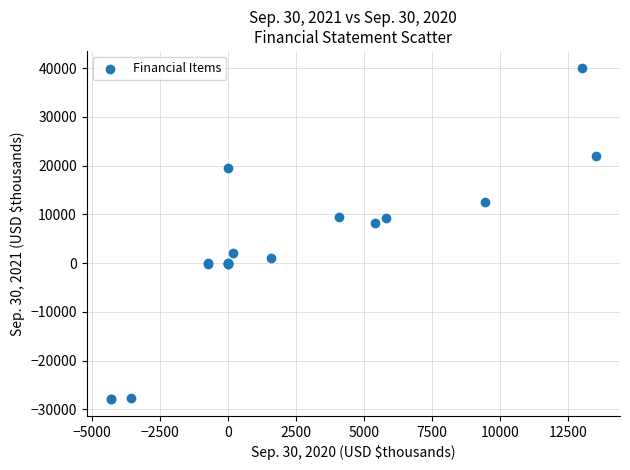

What Y value in the scatter plot is closest to 6098?

8216.0